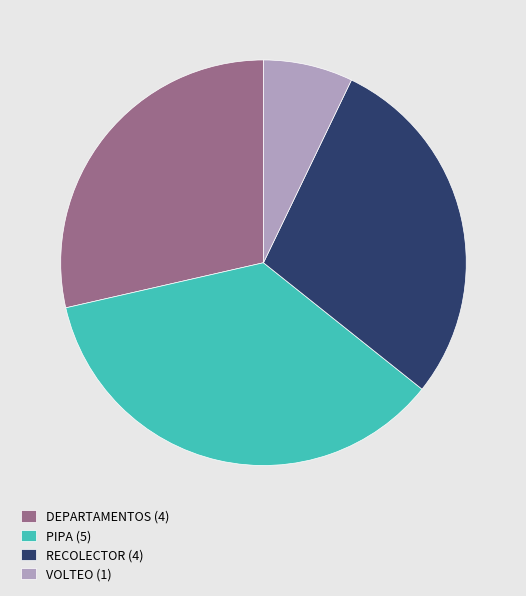

Does RECOLECTOR account for over 50% of the chart?

No